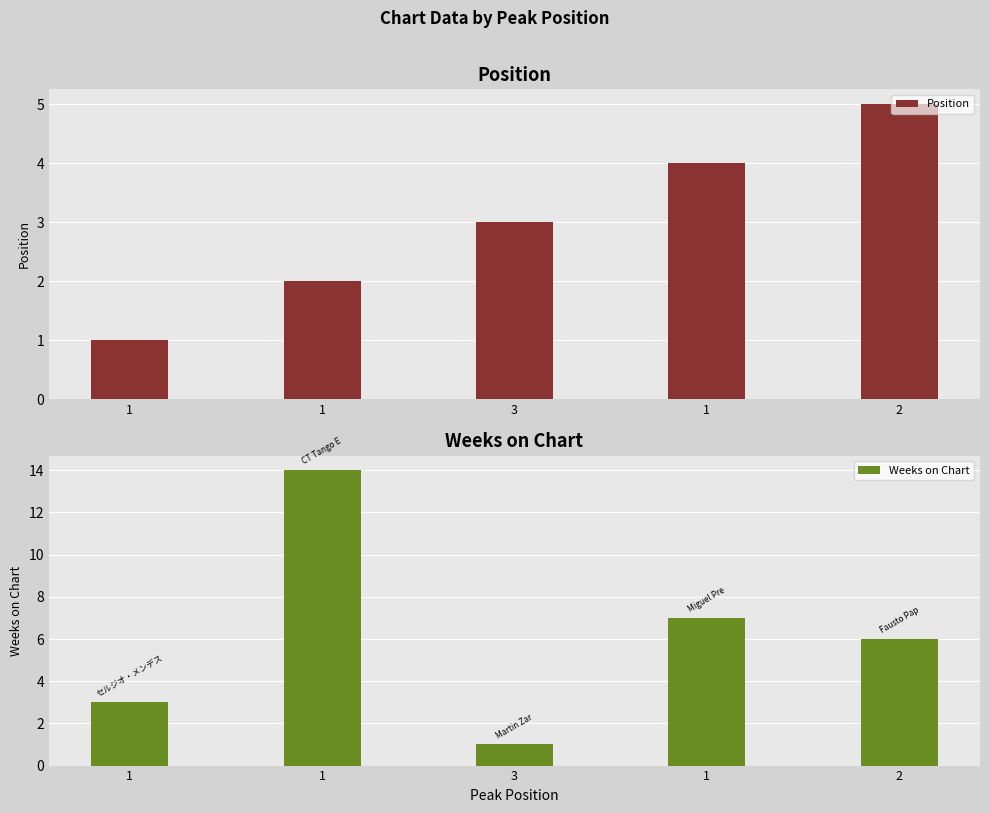

What is the greatest value displayed?

14